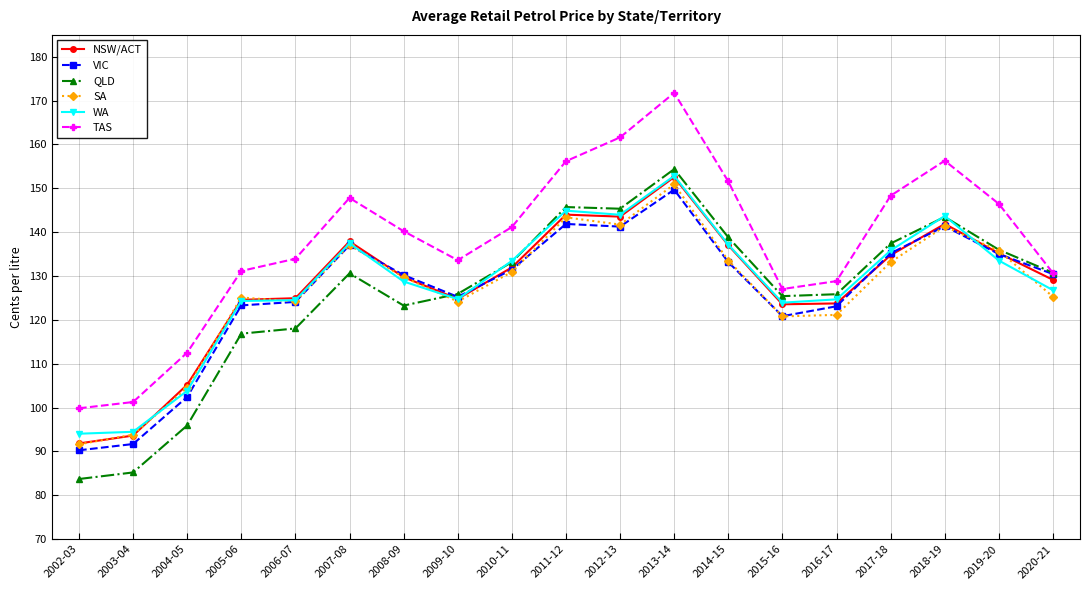

At which label is VIC closest to 119?

2015-16